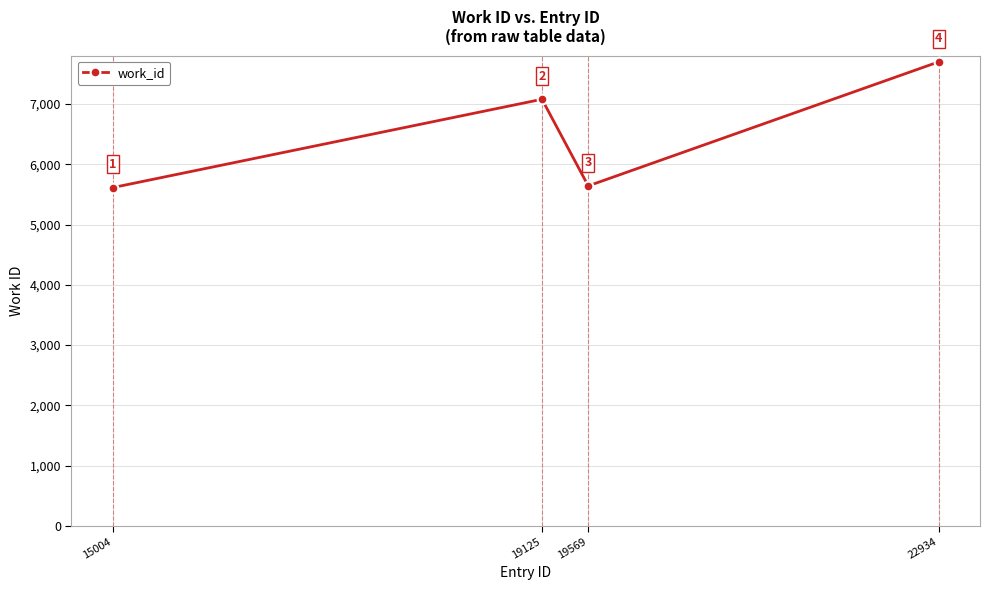

Rank the categories by value from lowest to highest.

15004, 19569, 19125, 22934